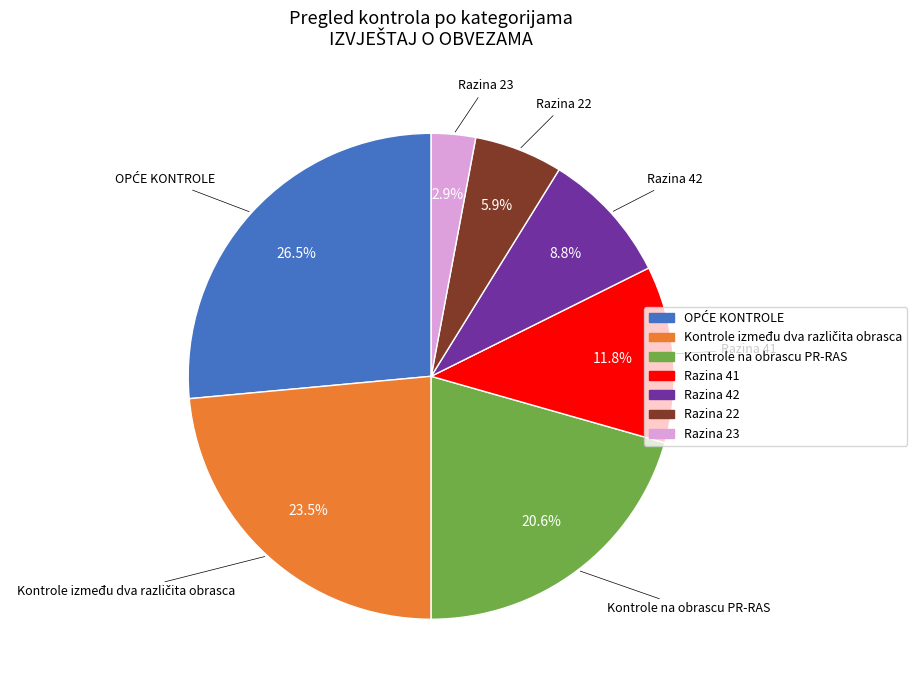

Does any single category account for the majority?

No